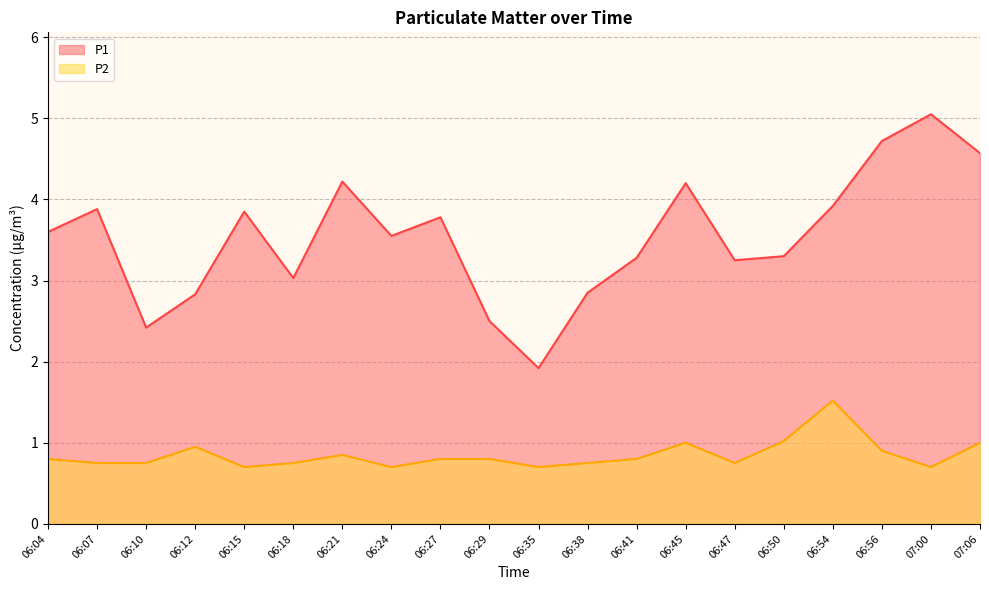

At which label is P2 closest to 1?

06:45